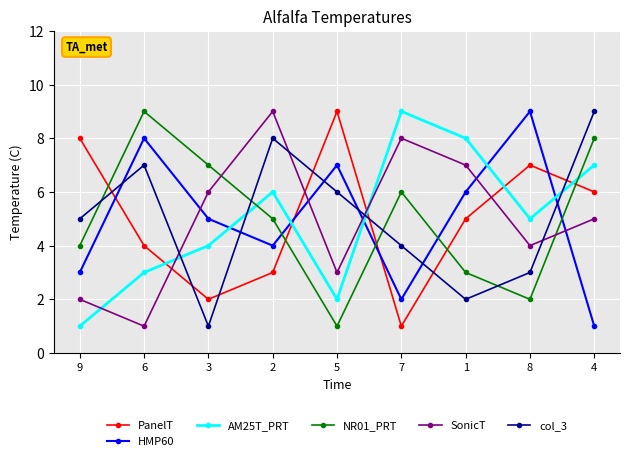

What is the smallest value displayed?

1